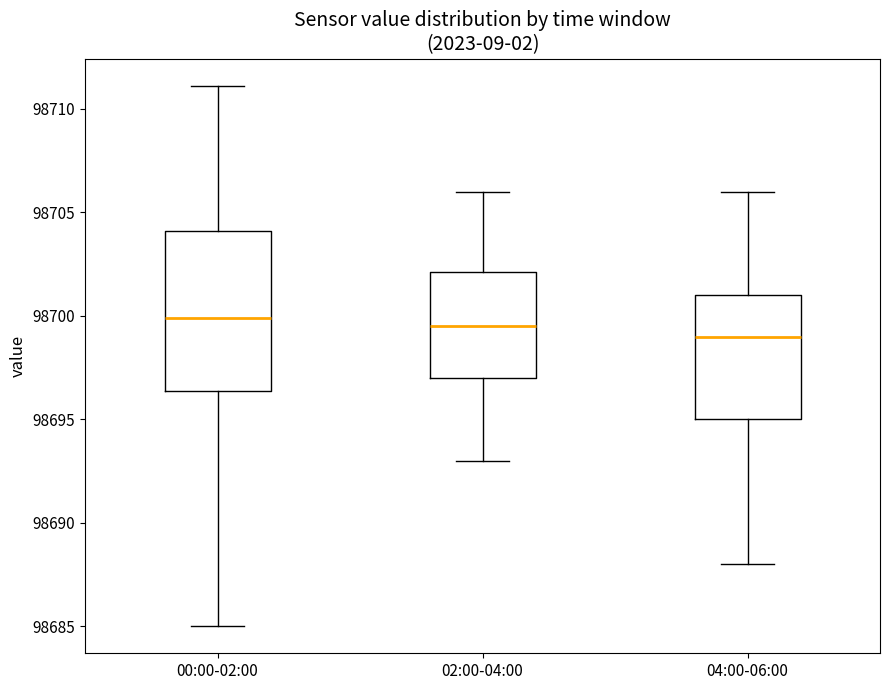

Which box has the lowest median line?

04:00-06:00